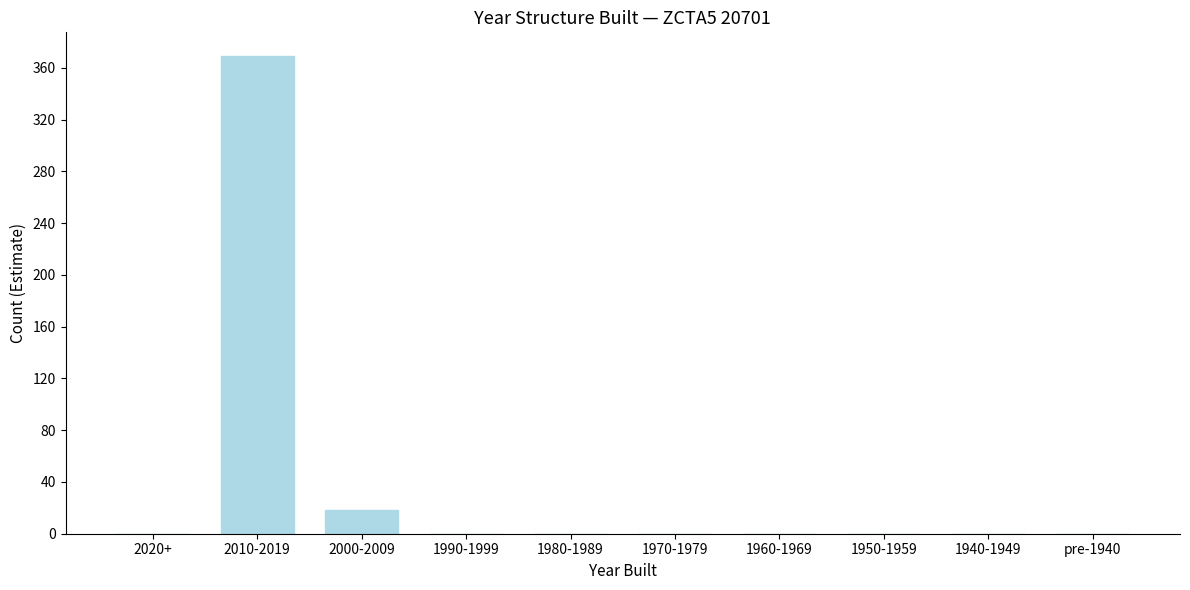

Reading right to left, what are all the values shown in this chart?

pre-1940=0	1940-1949=0	1950-1959=0	1960-1969=0	1970-1979=0	1980-1989=0	1990-1999=0	2000-2009=18	2010-2019=369	2020+=0